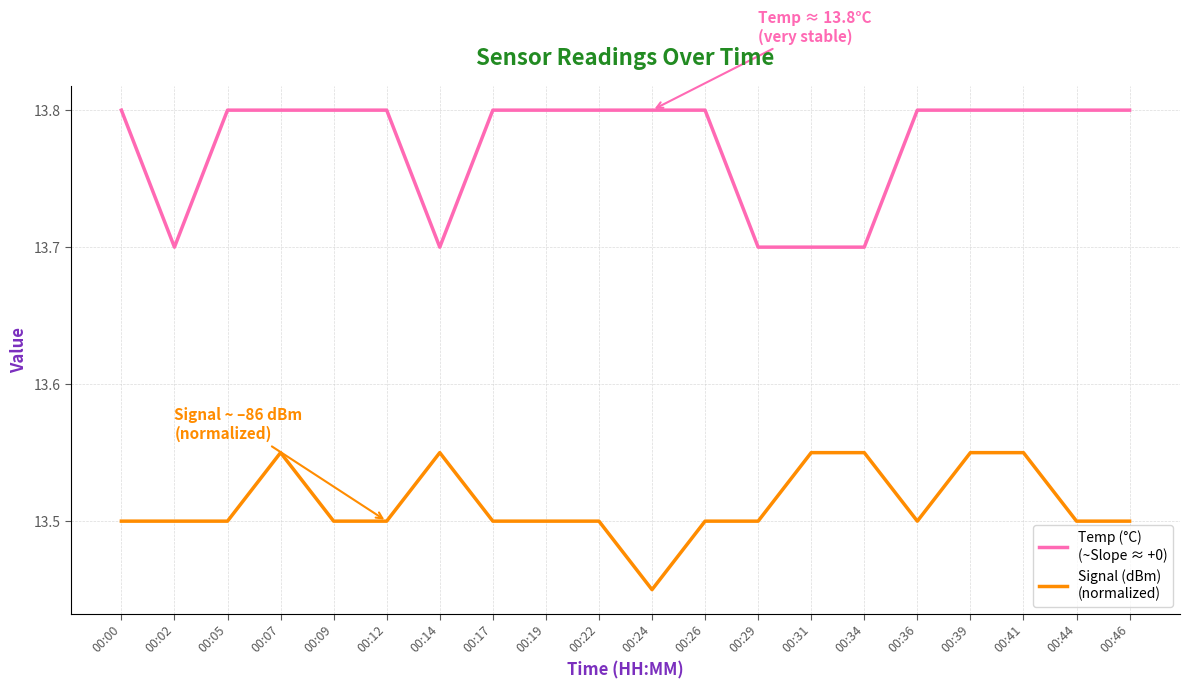

What is the total value across all series at 00:44?

27.3